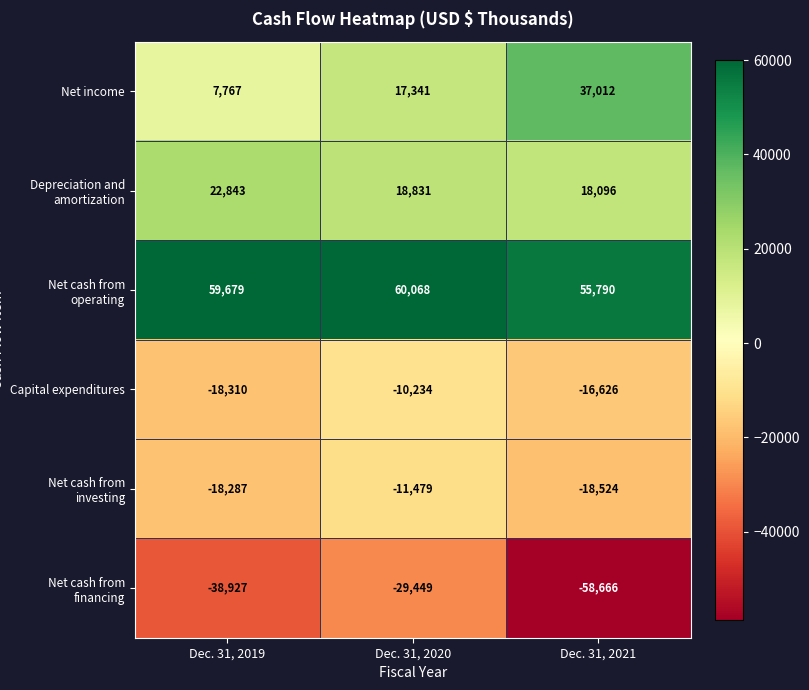

Count the Capital expenditures values in the range -18310 to -10234.

3